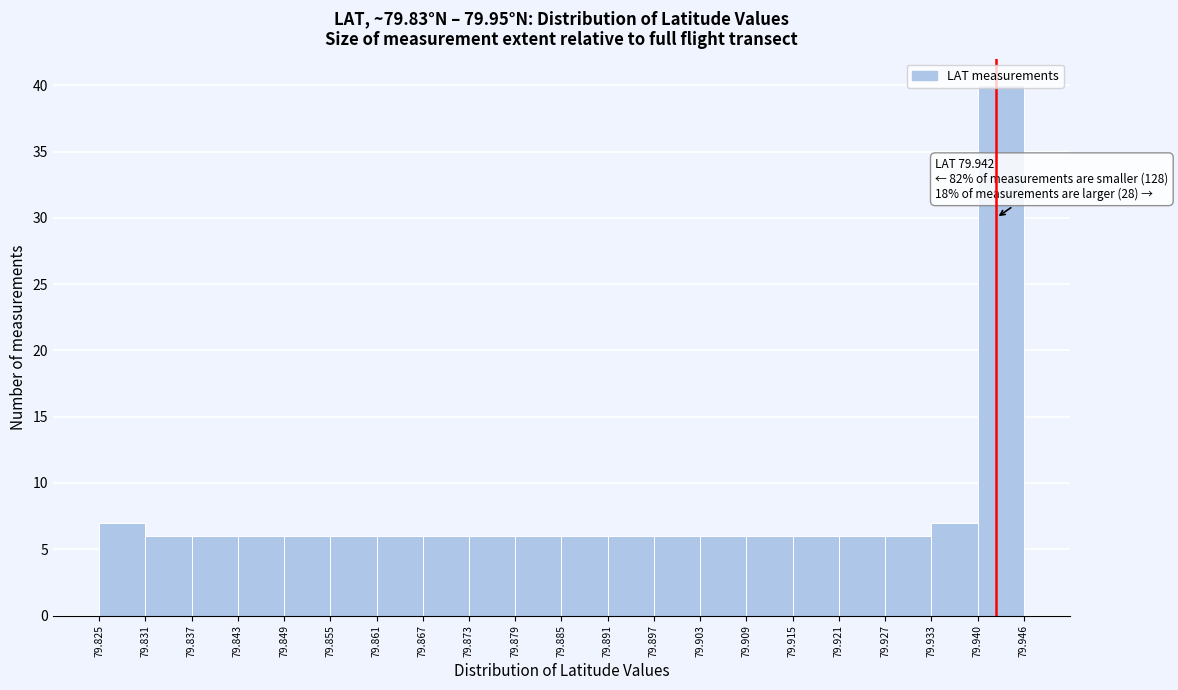

Which range on the x-axis has the tallest bar?

79.940 to 79.946